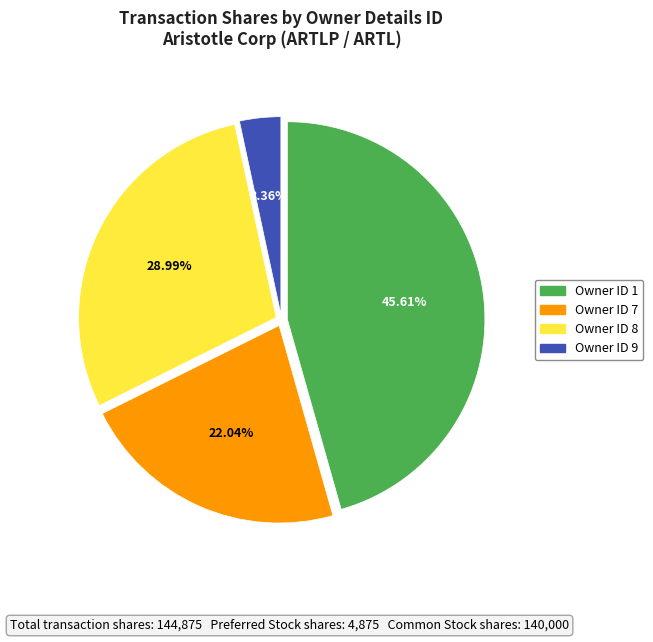

Is there any slice that represents more than half of the pie?

No